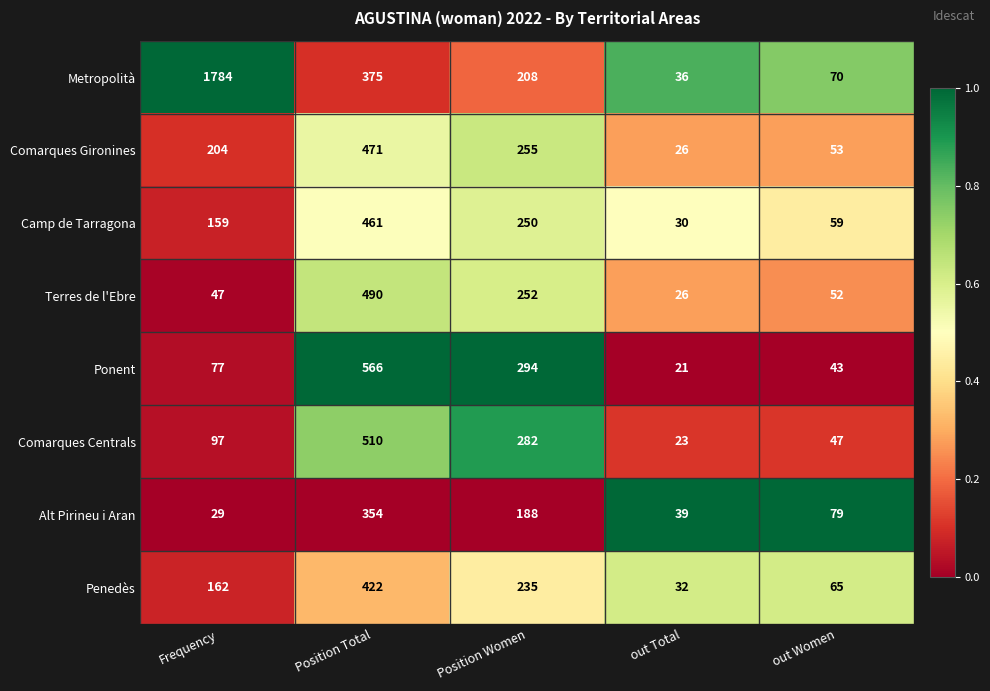

At which category is the sum across all series the highest?

Position Total